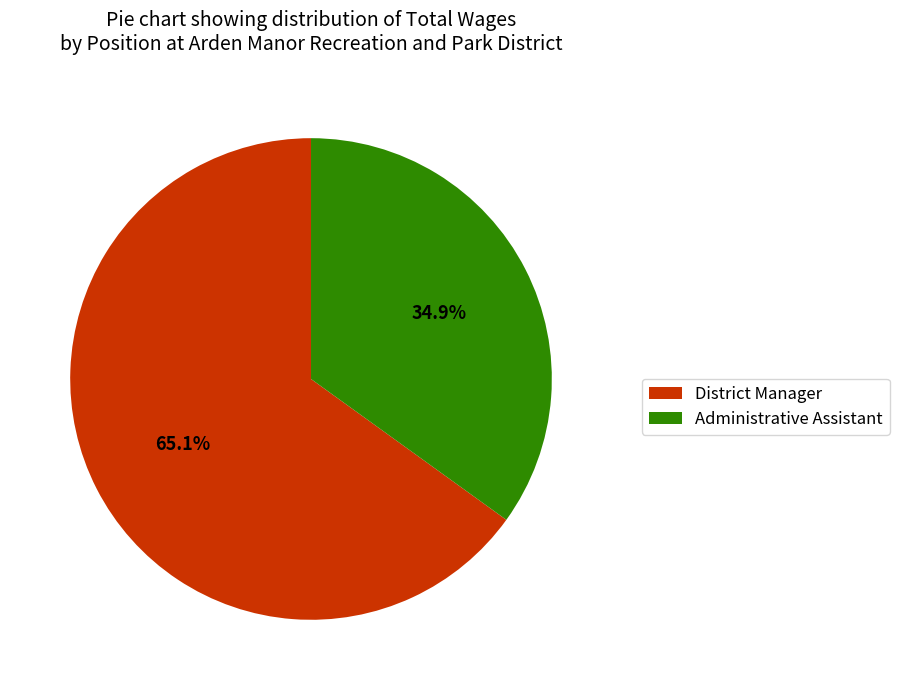

To the nearest percent, what is the difference between the District Manager and Administrative Assistant slice percentages?

30%